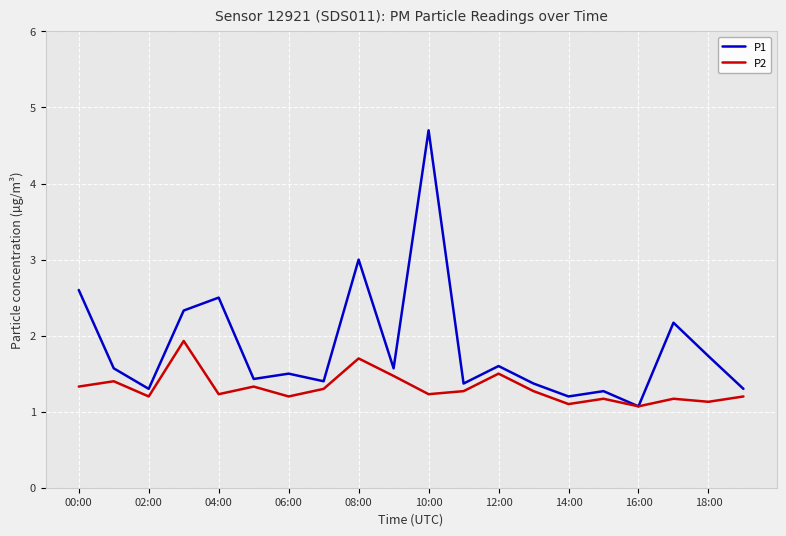

Which series has the largest total across all categories?

P1